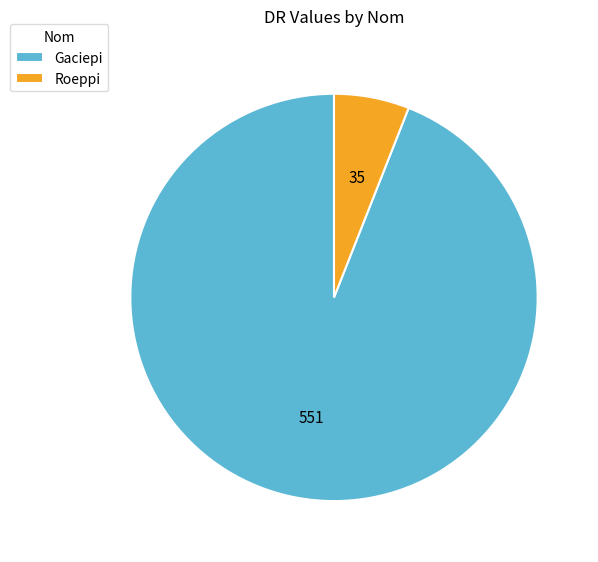

Which category has the smallest portion of the pie?

Roeppi